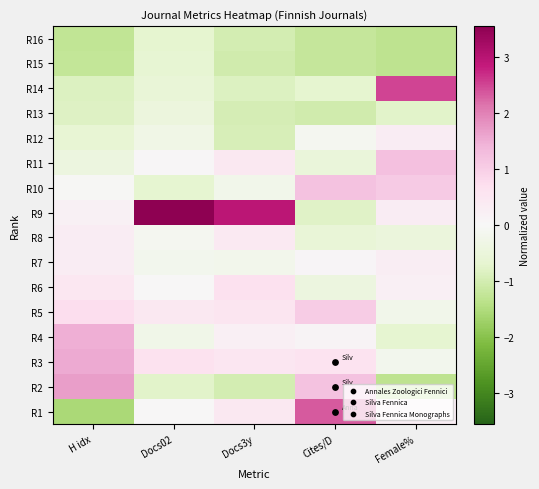

What is the maximum value shown in the chart?

3.6